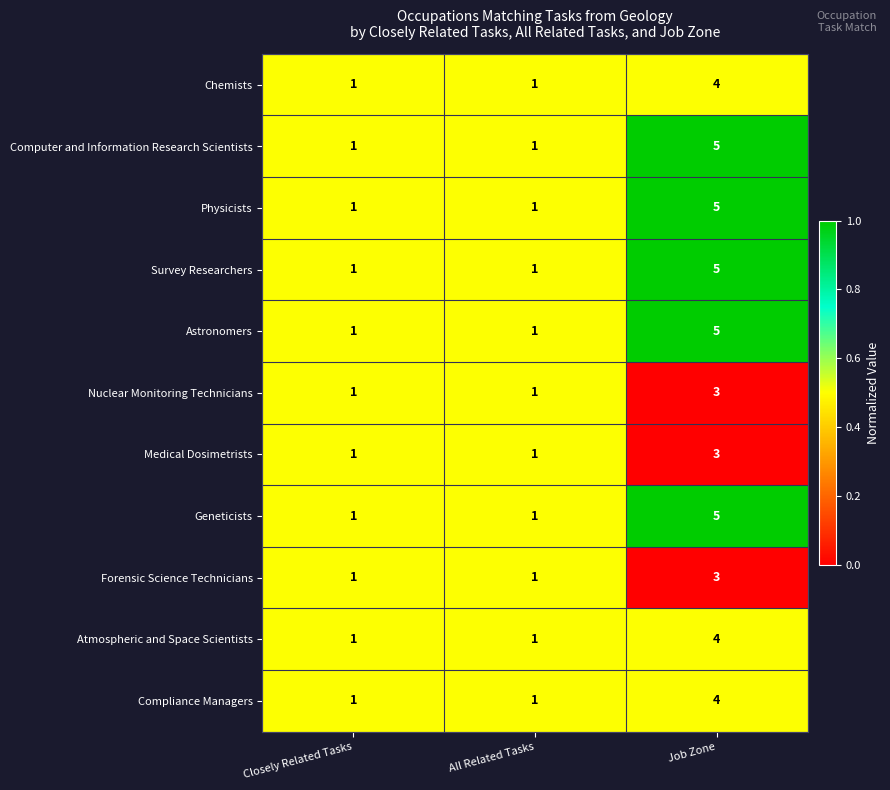

What is the sum of all Survey Researchers values?

7